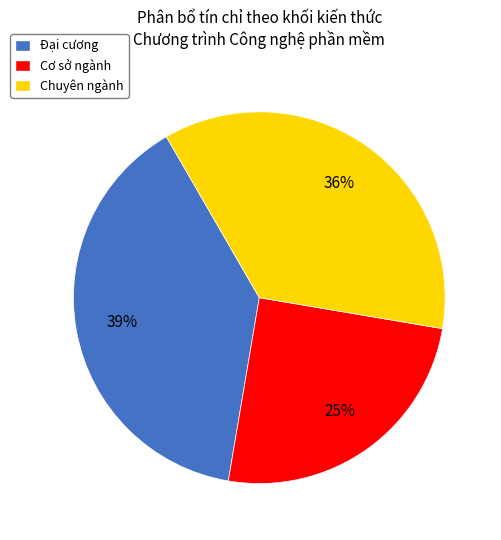

How many segments does this pie chart have?

3